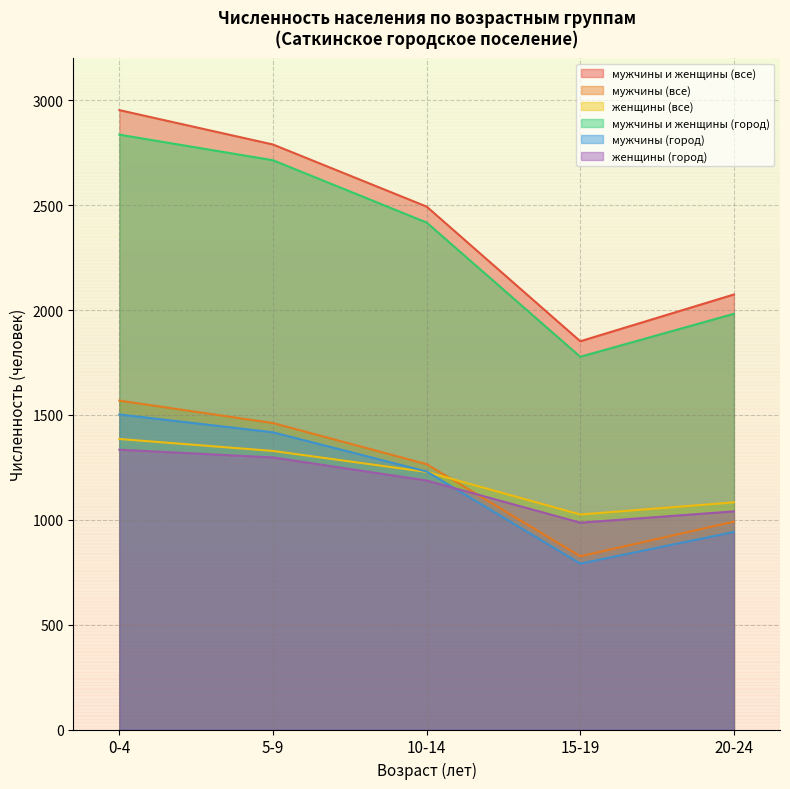

At which category does женщины (все) reach its first local valley?

15-19